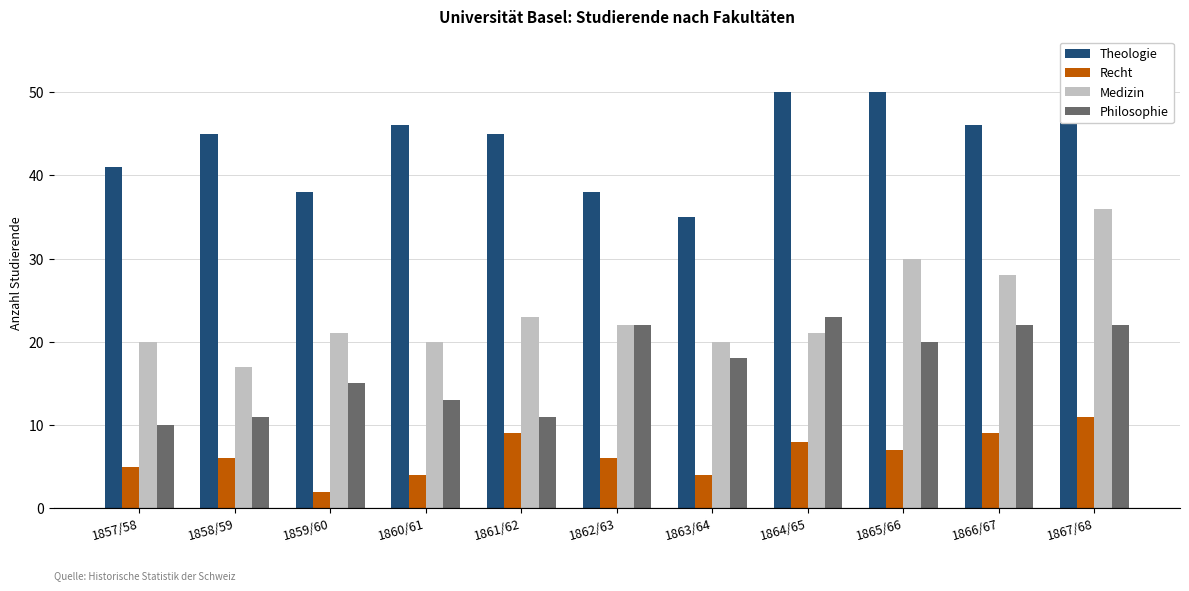

Where does the Philosophie series first go above 18?

1862/63